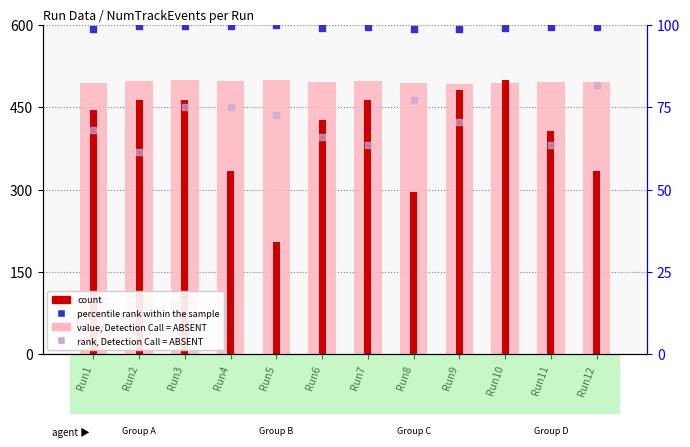

Which series has the largest total across all categories?

value, Detection Call = ABSENT